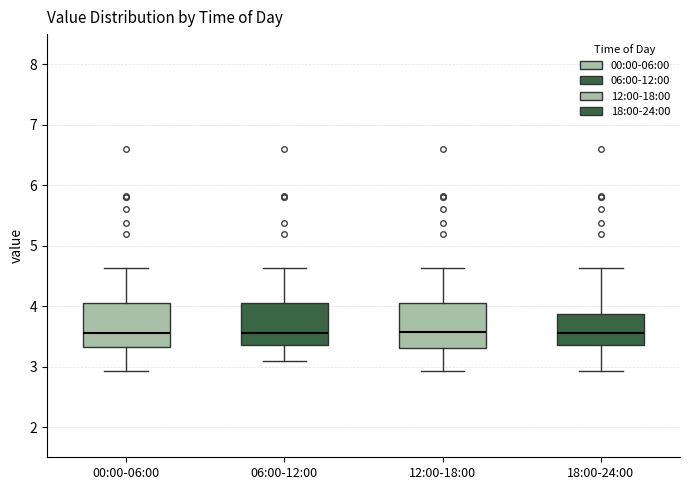

Where does the lower whisker of the box for 12:00-18:00 end on the y-axis? The values are not printed on the chart, so give them approximately, as read against the axis.

2.9